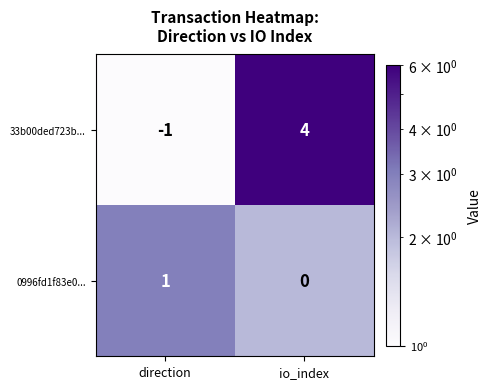

What is the difference between the maximum and minimum values in the 33b00ded723b... series?

5